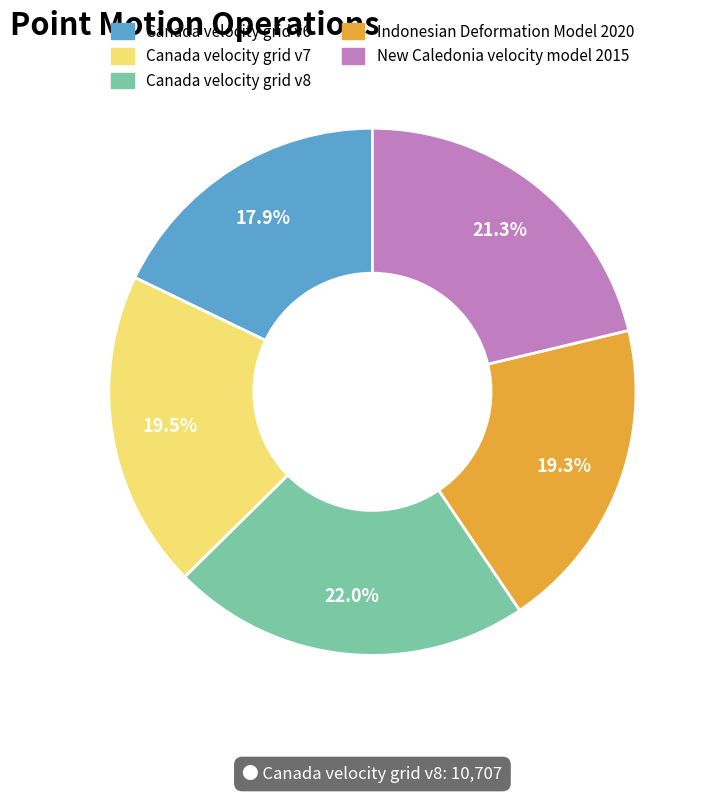

Which has a higher value, Indonesian Deformation Model 2020 or Canada velocity grid v8?

Canada velocity grid v8